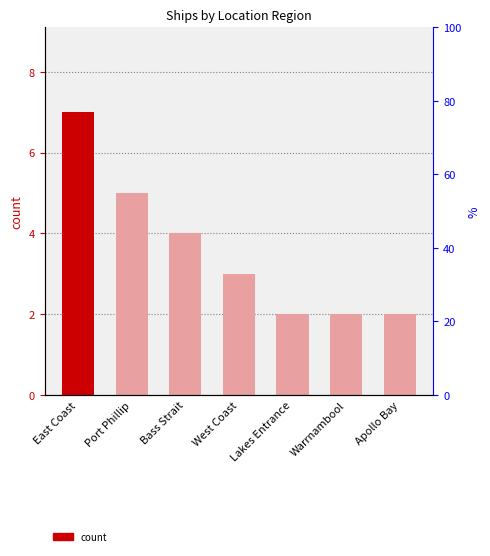

Reading left to right, what are all the values shown in this chart?

7	5	4	3	2	2	2